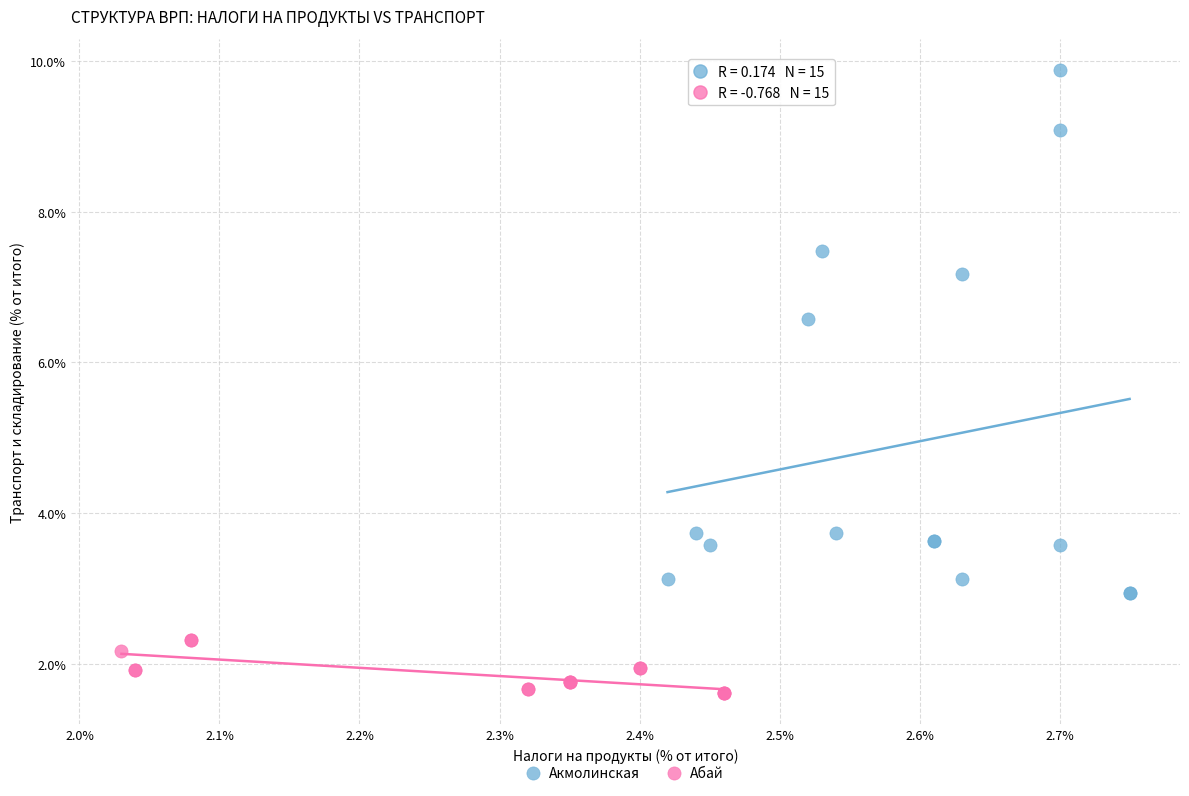

Which series has the largest Y range (max minus min)?

Акмолинская